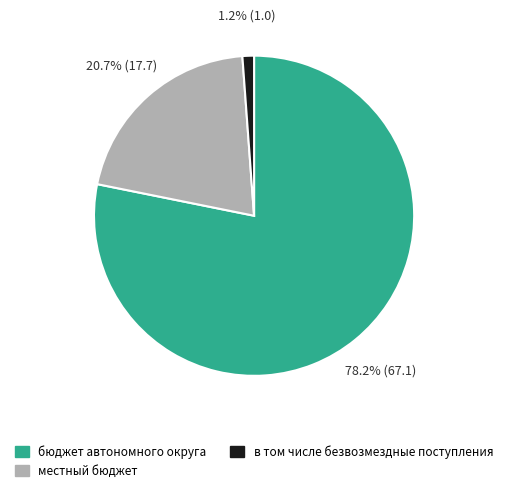

To the nearest percent, what is the difference between the largest and smallest slice percentages?

77%